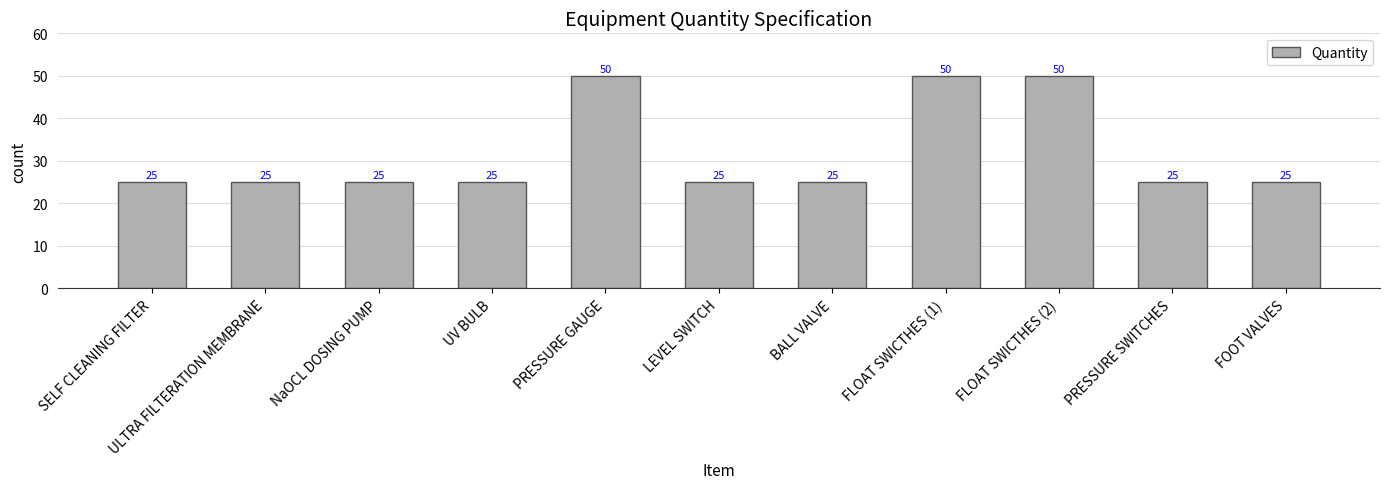

What is the sum of the values at LEVEL SWITCH and PRESSURE SWITCHES?

50